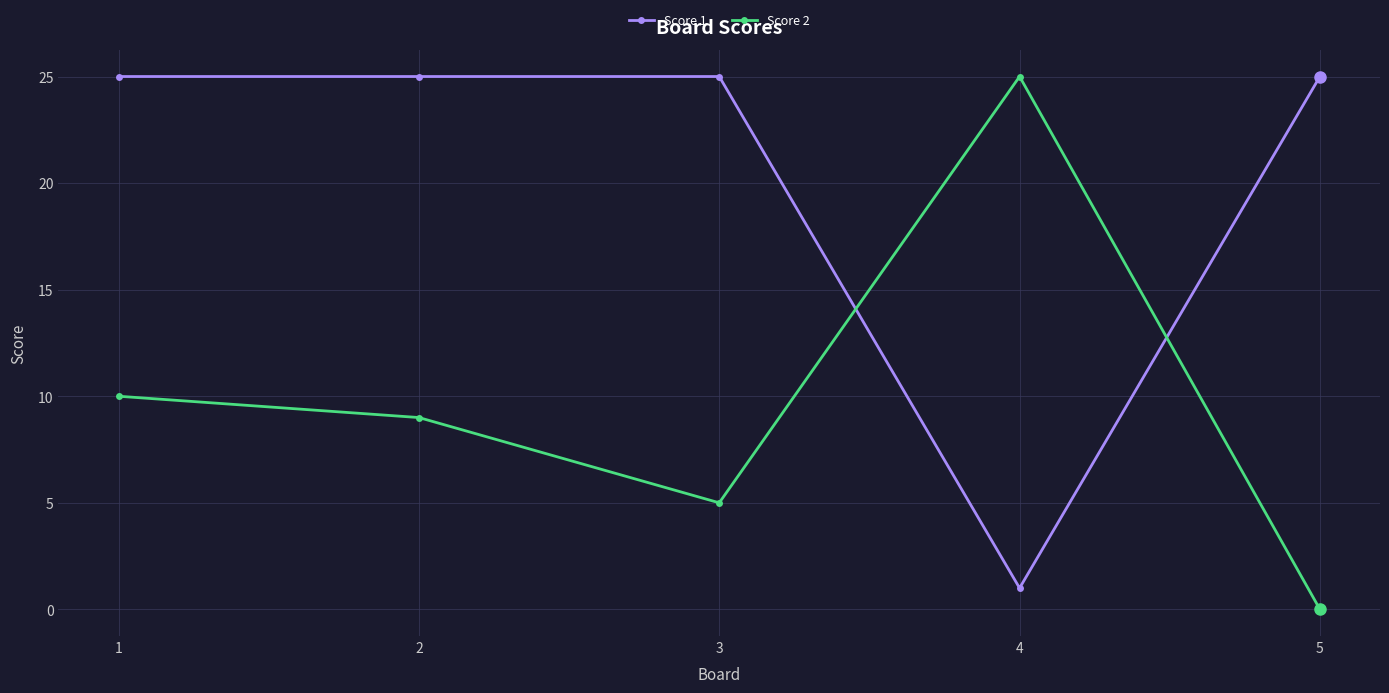

After their last crossing, which series has the higher values: Score 1 or Score 2?

Score 1